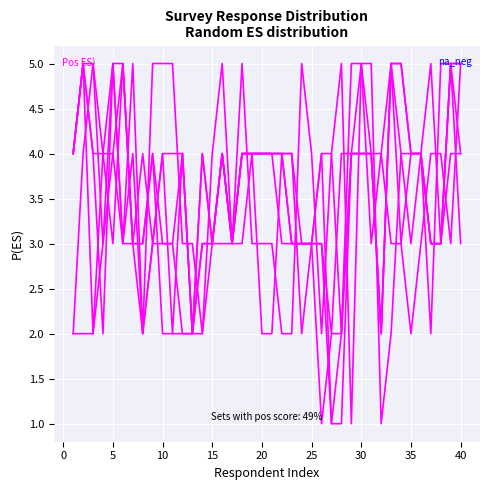

Is this an area chart (filled region under the line)?

No